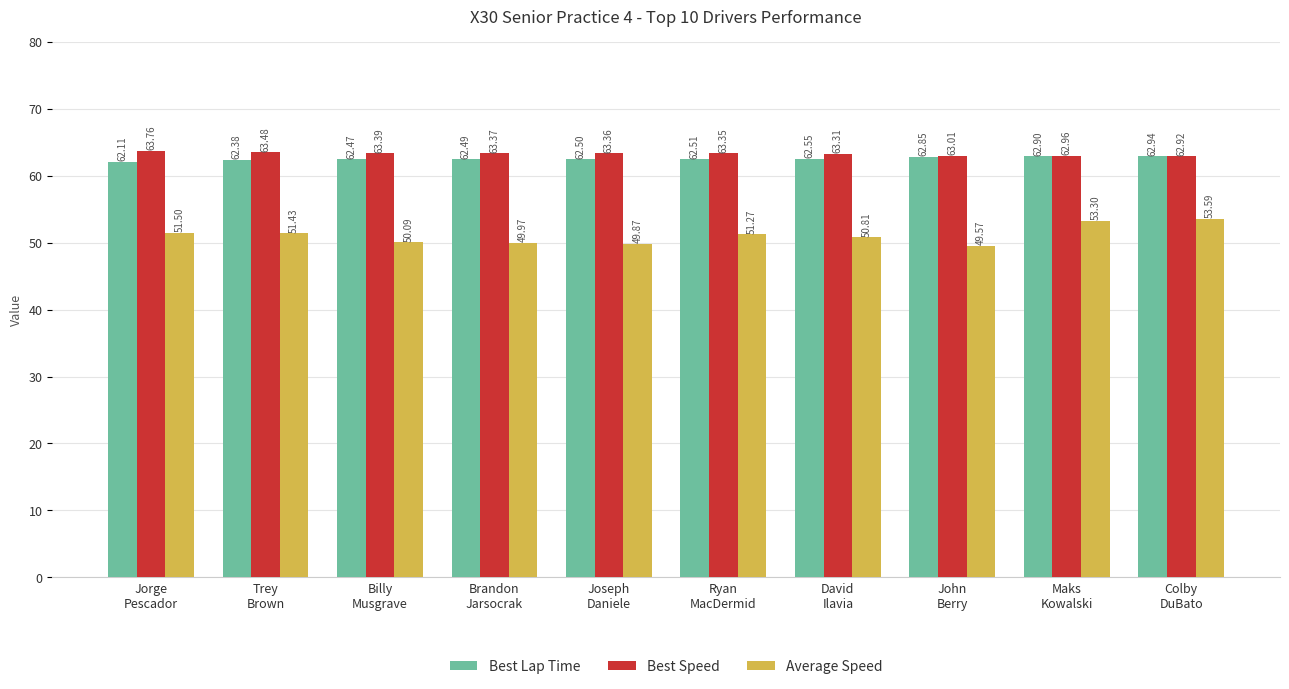

Between David
Ilavia and John
Berry, which series saw the biggest shift?

Average Speed